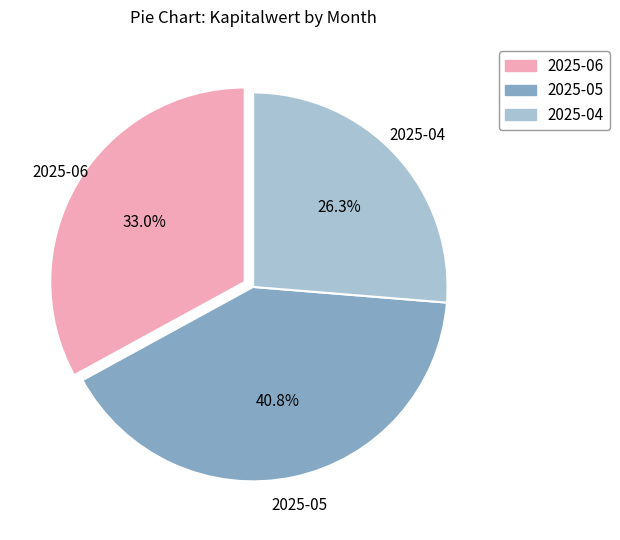

Which has a higher value, 2025-06 or 2025-04?

2025-06